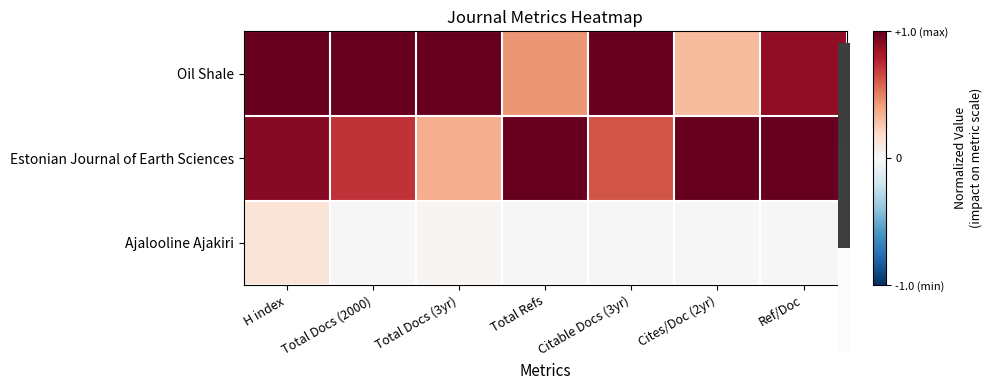

Reading left to right, what are all the values shown in this chart?

Oil Shale: H index=1.0	Total Docs (2000)=1.0	Total Docs (3yr)=1.0	Total Refs=0.4	Citable Docs (3yr)=1.0	Cites/Doc (2yr)=0.3	Ref/Doc=0.9
Estonian Journal of Earth Sciences: H index=0.9	Total Docs (2000)=0.7	Total Docs (3yr)=0.4	Total Refs=1.0	Citable Docs (3yr)=0.6	Cites/Doc (2yr)=1.0	Ref/Doc=1.0
Ajalooline Ajakiri: H index=0.1	Total Docs (2000)=0.0	Total Docs (3yr)=0.0	Total Refs=0.0	Citable Docs (3yr)=0.0	Cites/Doc (2yr)=0.0	Ref/Doc=0.0